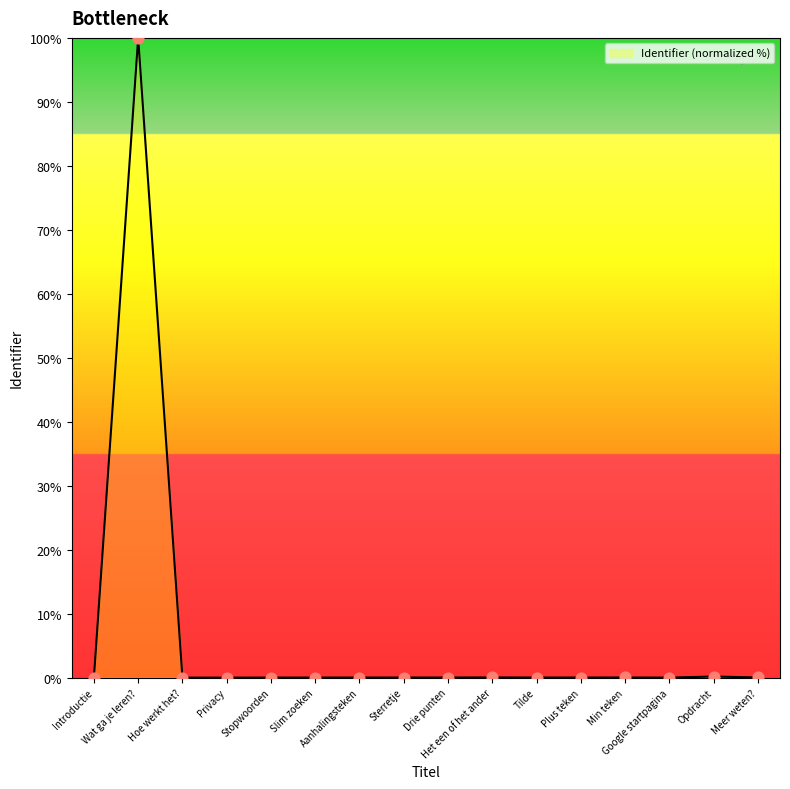

What is the change in value from Wat ga je leren? to Min teken?

-100.0